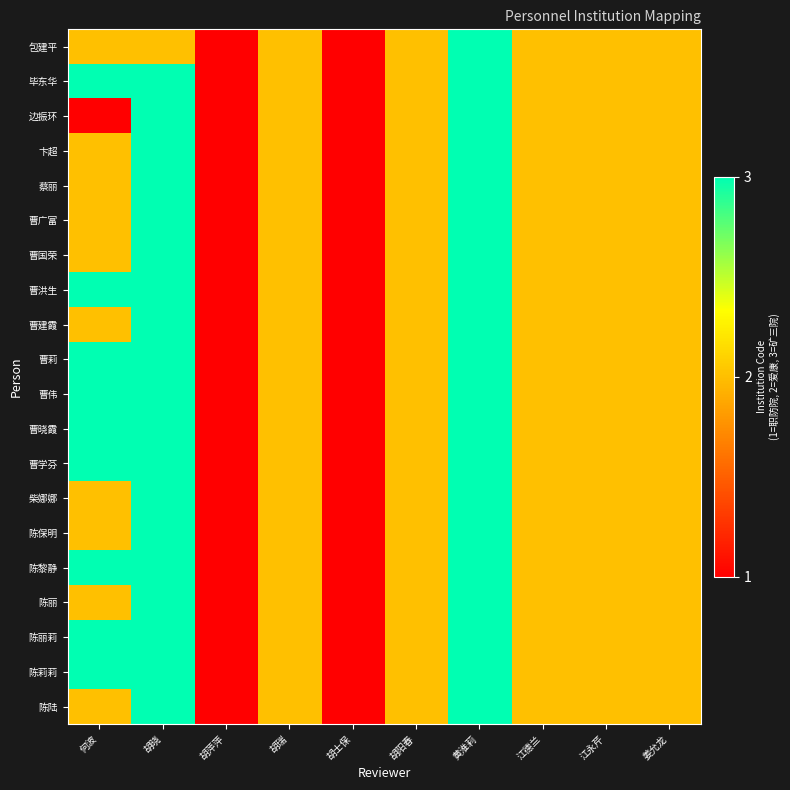

Which series has the largest range (max minus min)?

包建平